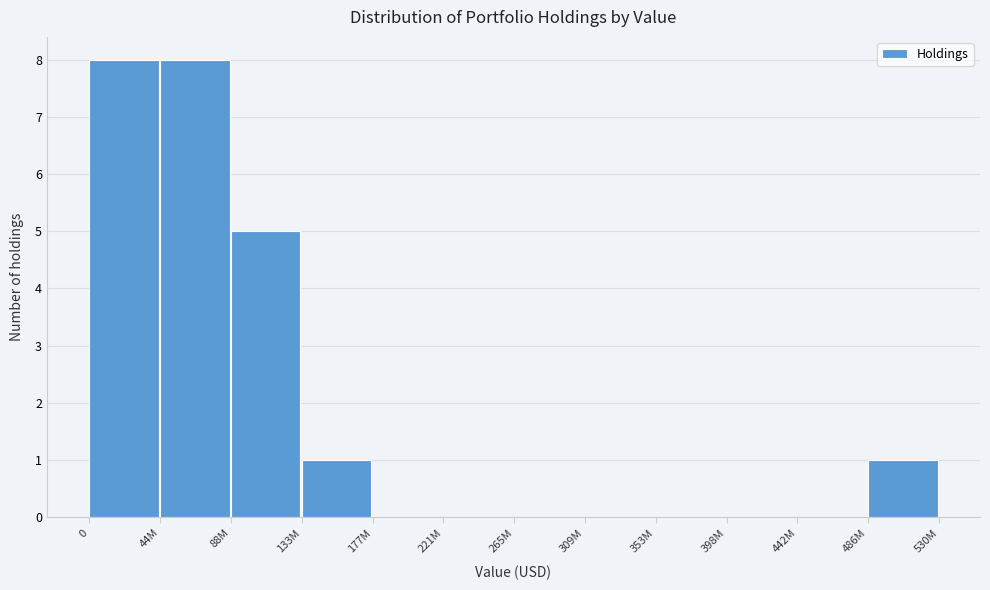

Reading right to left, transcribe all the data shown in this chart.

486M=1	442M=0	398M=0	353M=0	309M=0	265M=0	221M=0	177M=0	133M=1	88M=5	44M=8	0=8